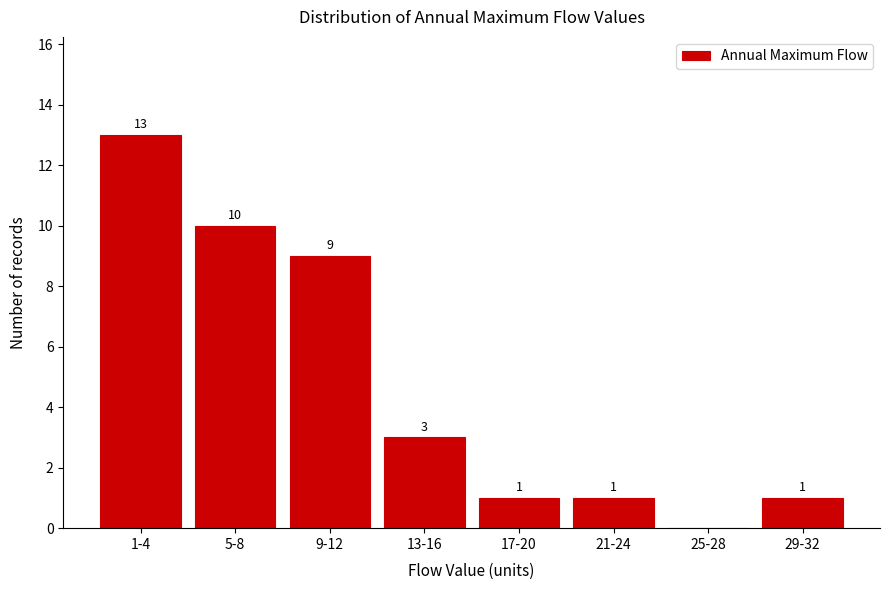

Reading left to right, list all the values displayed in this chart.

1-4=13	5-8=10	9-12=9	13-16=3	17-20=1	21-24=1	25-28=0	29-32=1